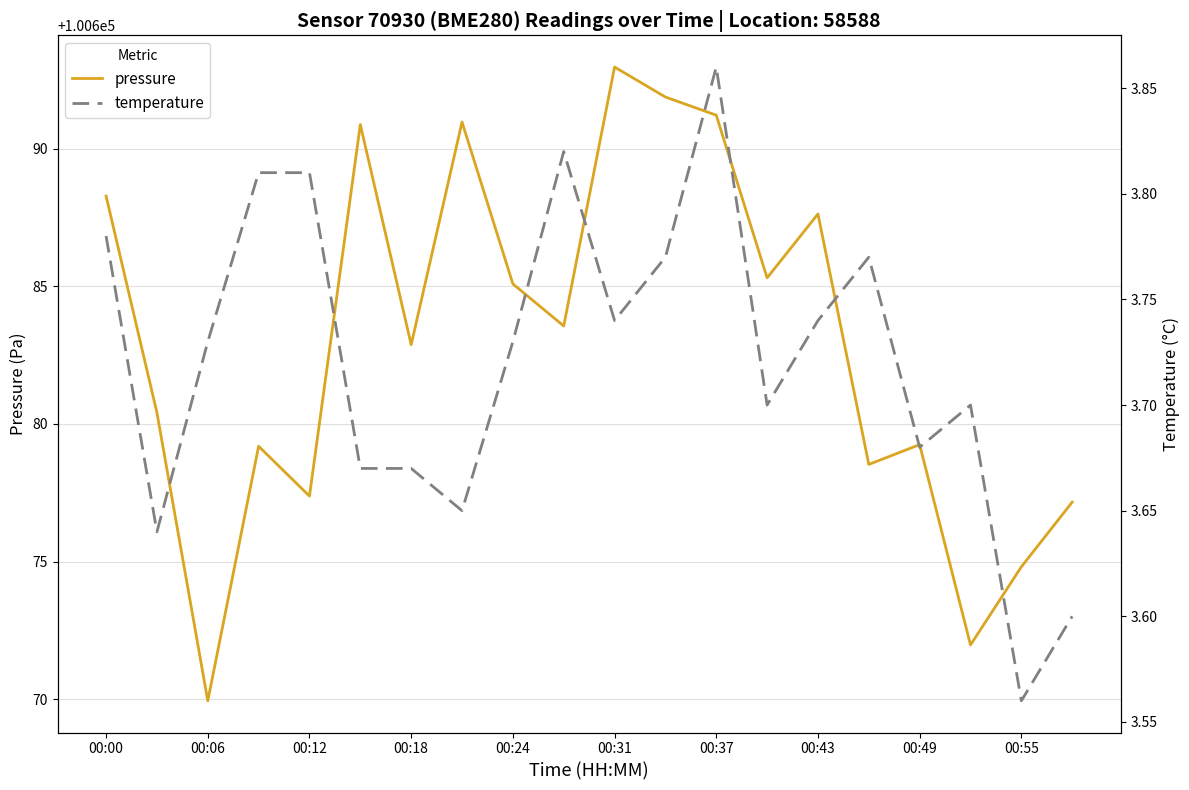

List the series in order of their peak value, highest first.

pressure, temperature